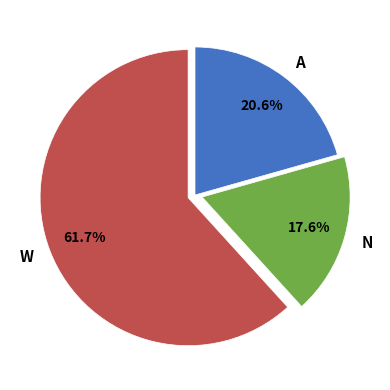

Which slice is the largest?

W